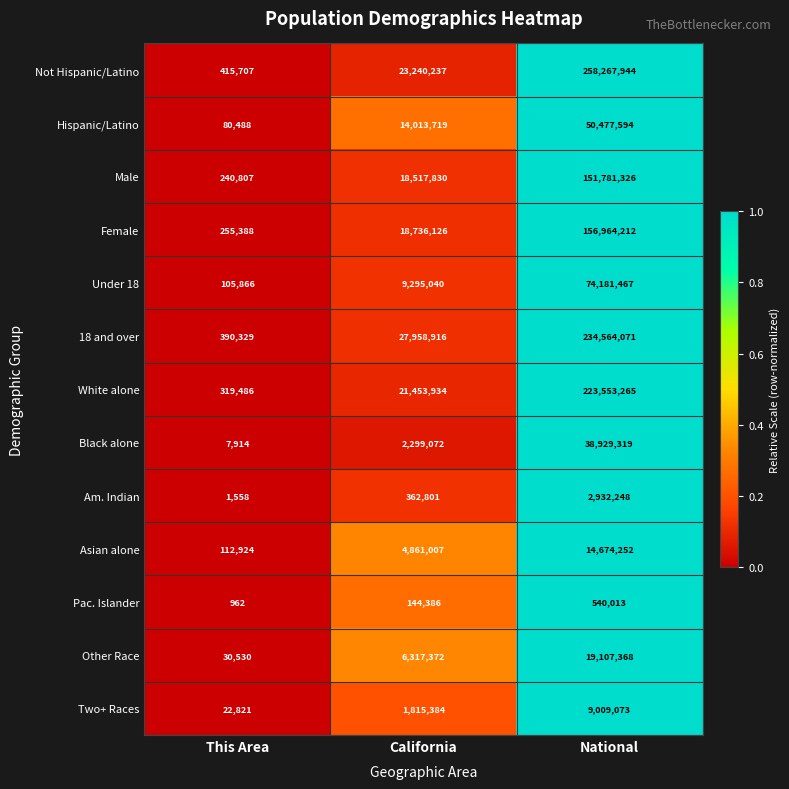

At which category is the sum across all series the highest?

National